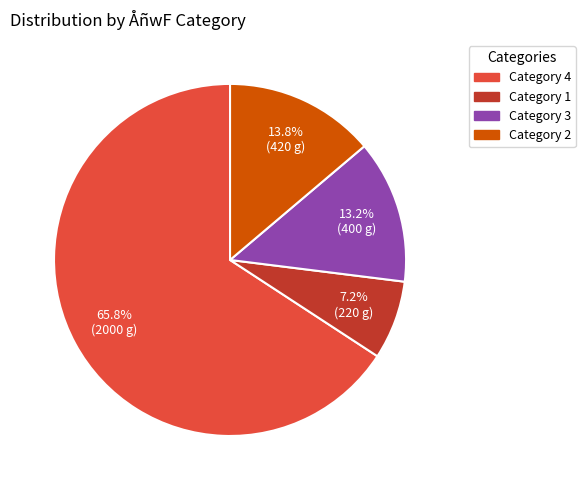

Combined, do Category 3 and Category 4 account for over 50%?

Yes